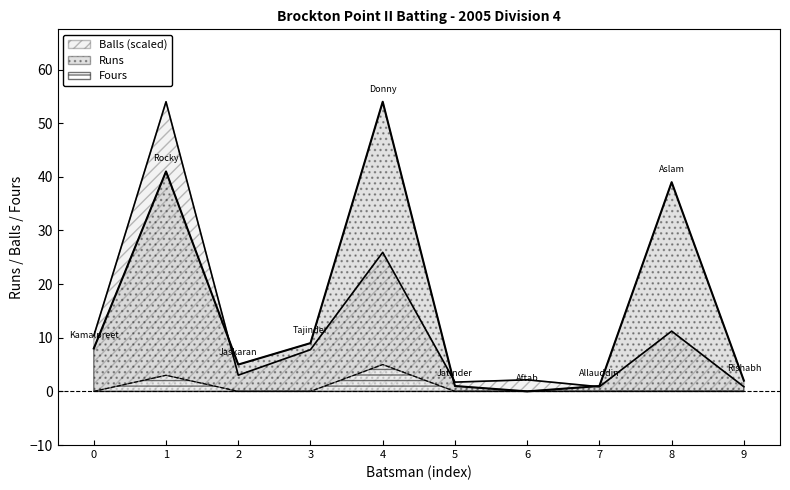

How many lines are shown in the chart?

3